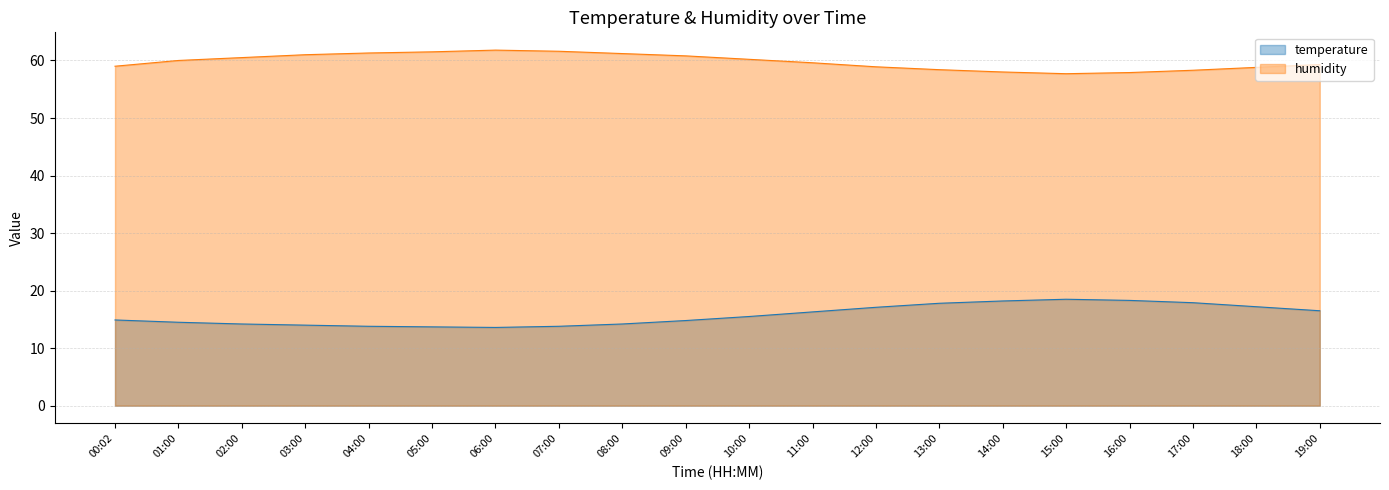

Reading left to right, what are all the values shown in this chart?

temperature: 00:02=14.9	01:00=14.5	02:00=14.2	03:00=14.0	04:00=13.8	05:00=13.7	06:00=13.6	07:00=13.8	08:00=14.2	09:00=14.8	10:00=15.5	11:00=16.3	12:00=17.1	13:00=17.8	14:00=18.2	15:00=18.5	16:00=18.3	17:00=17.9	18:00=17.2	19:00=16.5
humidity: 00:02=59.0	01:00=60.0	02:00=60.5	03:00=61.0	04:00=61.3	05:00=61.5	06:00=61.8	07:00=61.6	08:00=61.2	09:00=60.8	10:00=60.2	11:00=59.6	12:00=58.9	13:00=58.4	14:00=58.0	15:00=57.7	16:00=57.9	17:00=58.3	18:00=58.8	19:00=59.3